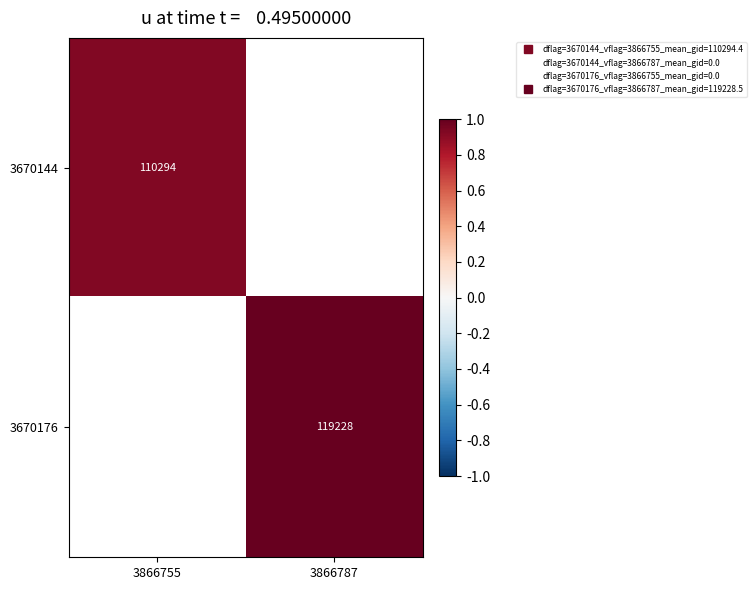

Rank the series at 3866755 from highest to lowest value.

3670144, 3670176